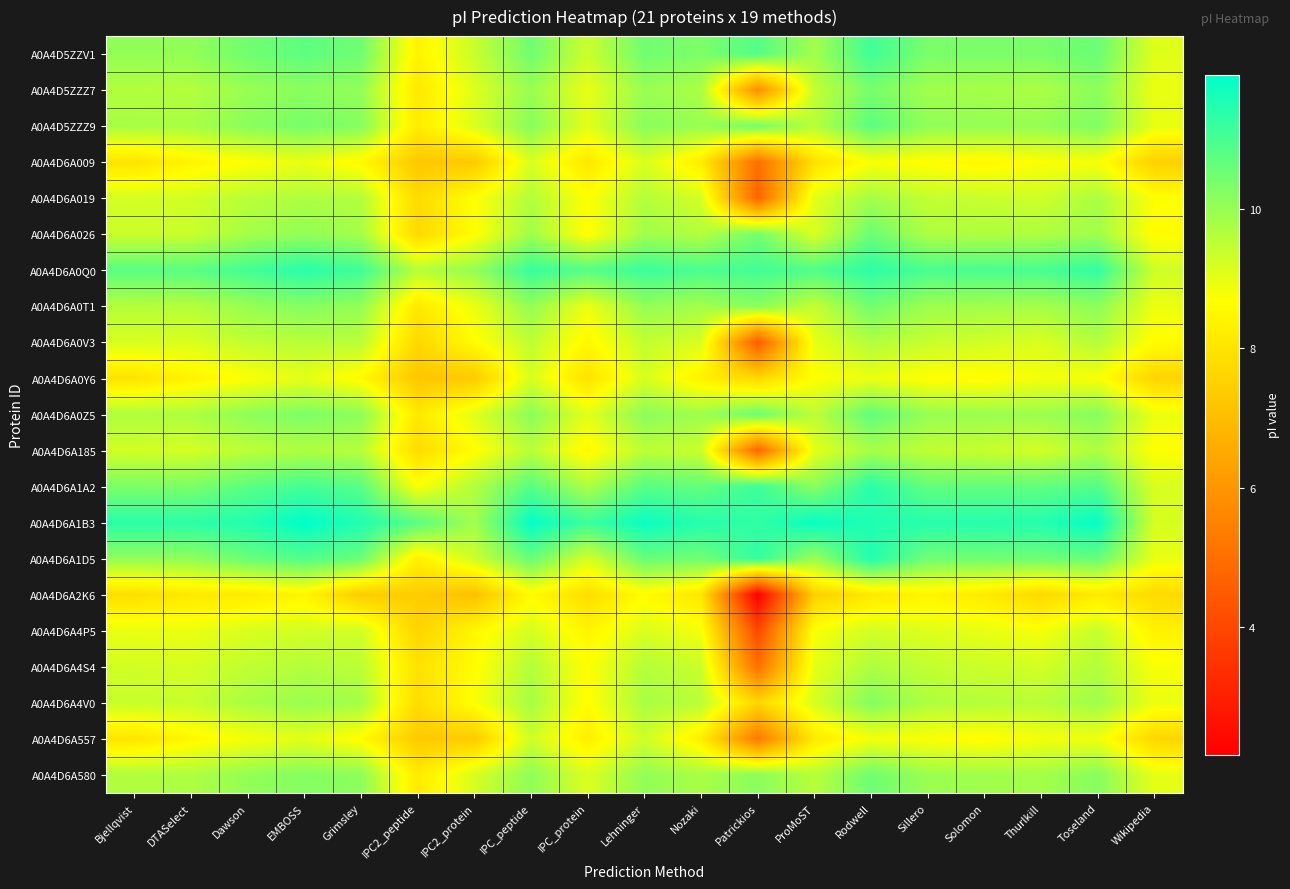

Which label corresponds to the smallest value in the chart?

Patrickios